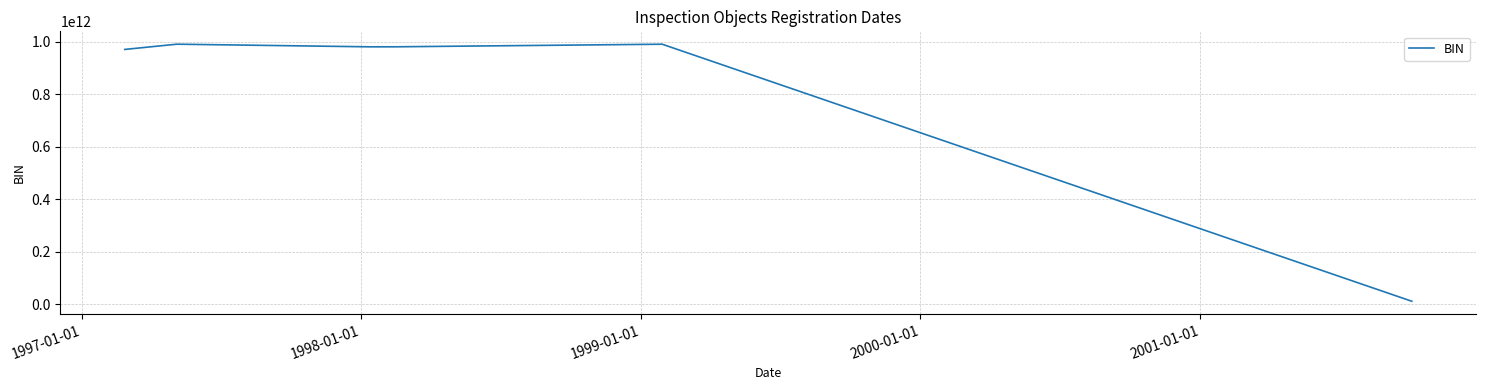

What is the difference between the maximum and minimum values?

979100002963